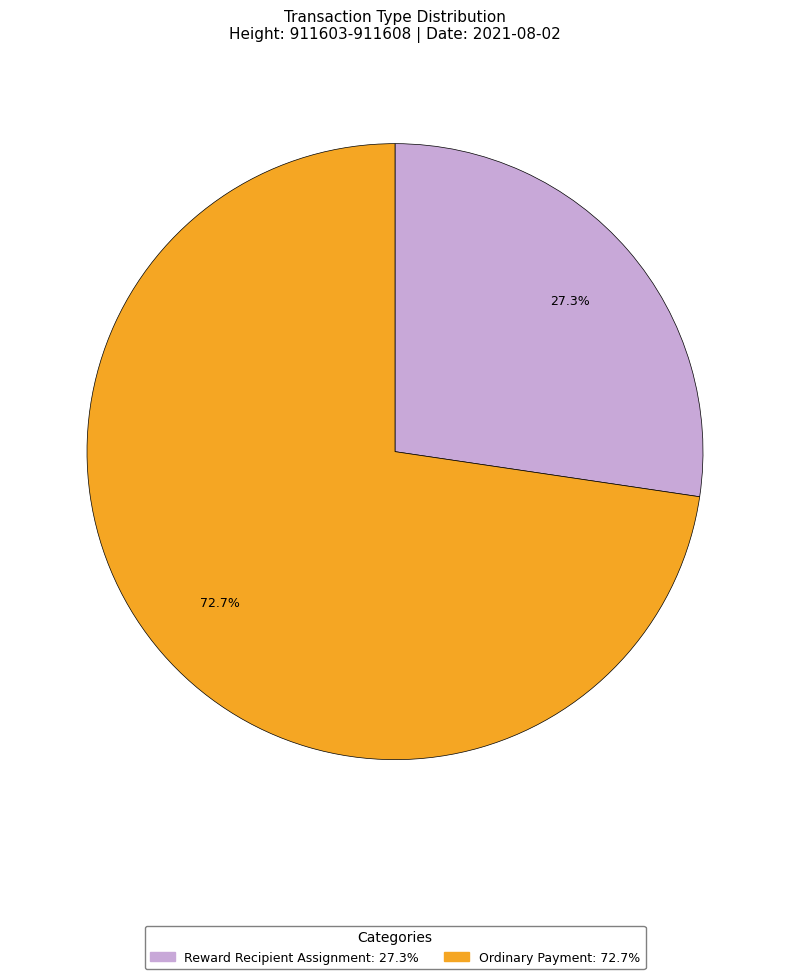

To the nearest percent, what portion does Ordinary Payment represent?

73%